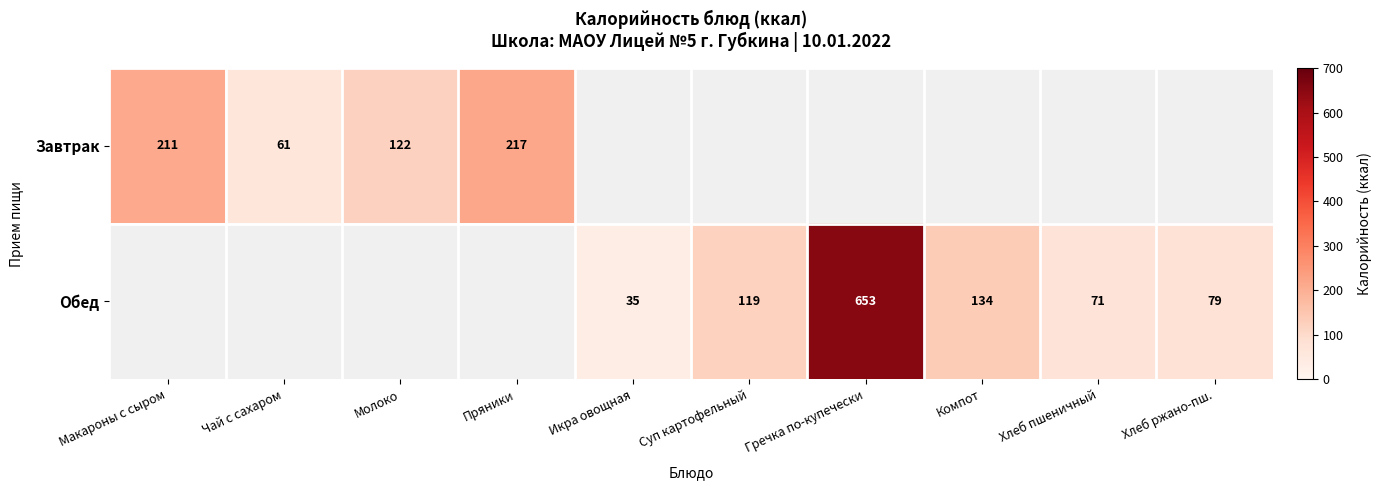

How many data points does each series have?

10